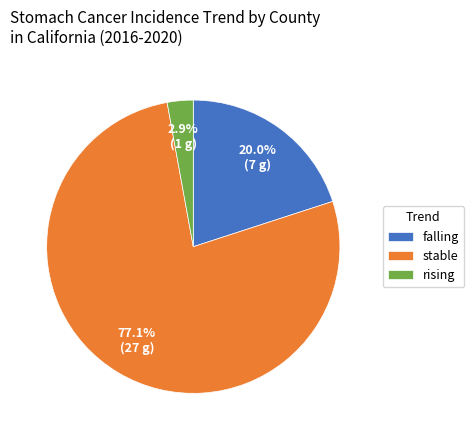

To the nearest percent, what is the difference between the largest and smallest slice percentages?

74%